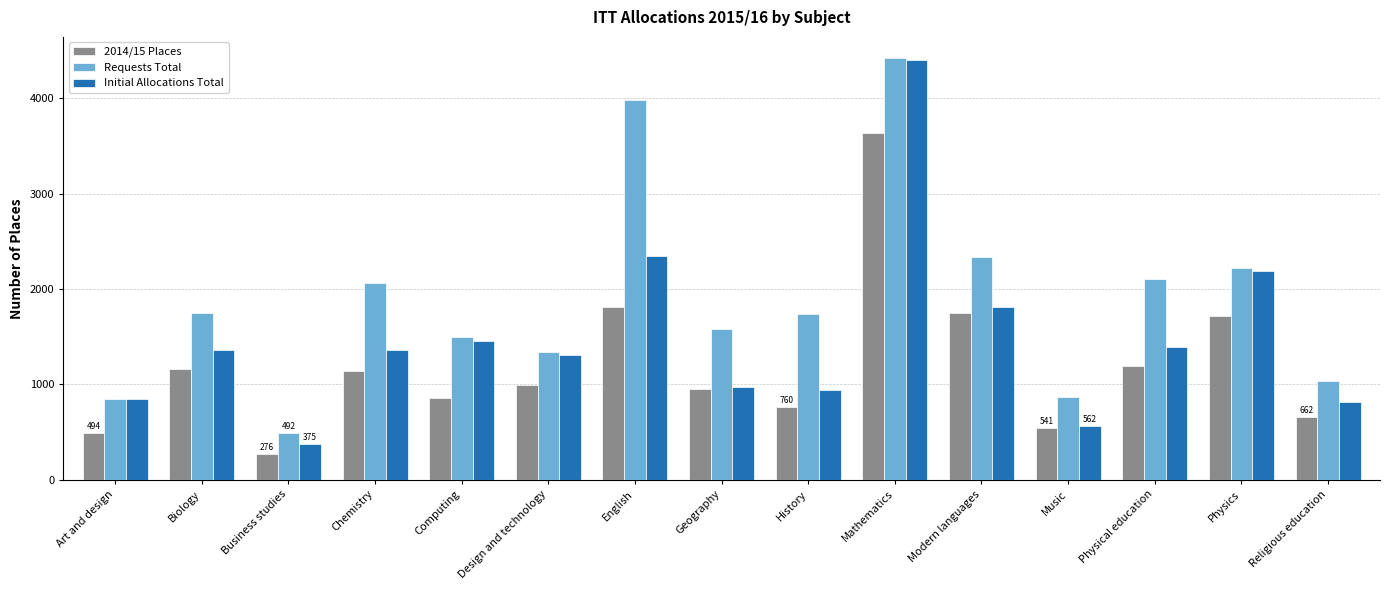

At Computing, list the series in order from largest to smallest.

Requests Total, Initial Allocations Total, 2014/15 Places